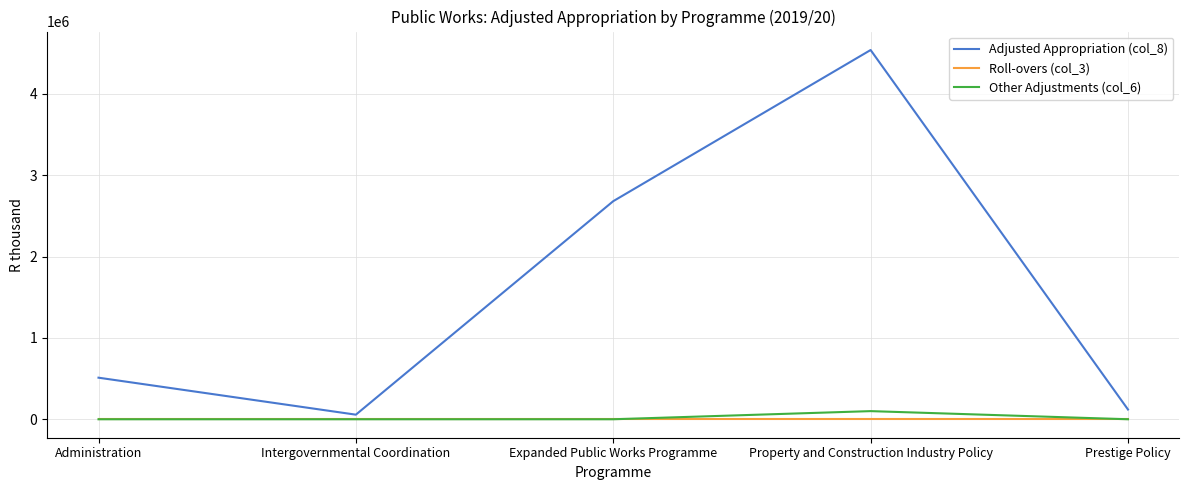

True or false: Adjusted Appropriation (col_8) has more than 0 points higher than both neighbors.

True